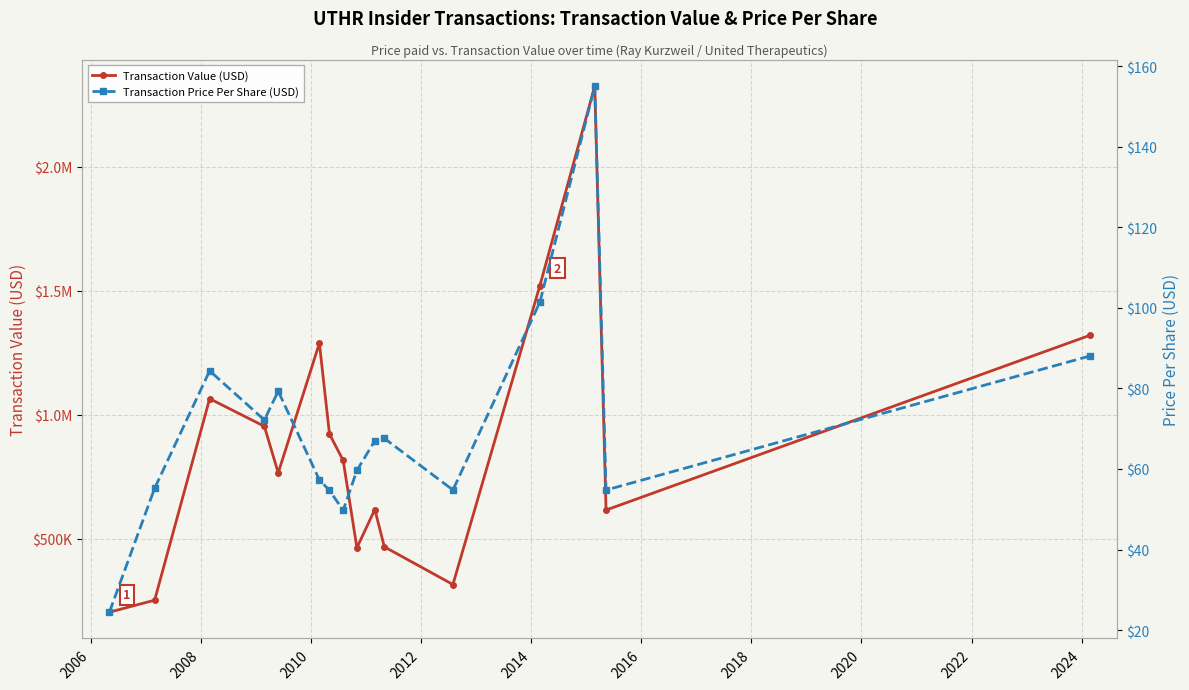

At 2018, list the series in order from smallest to largest.

Transaction Price Per Share (USD), Transaction Value (USD)